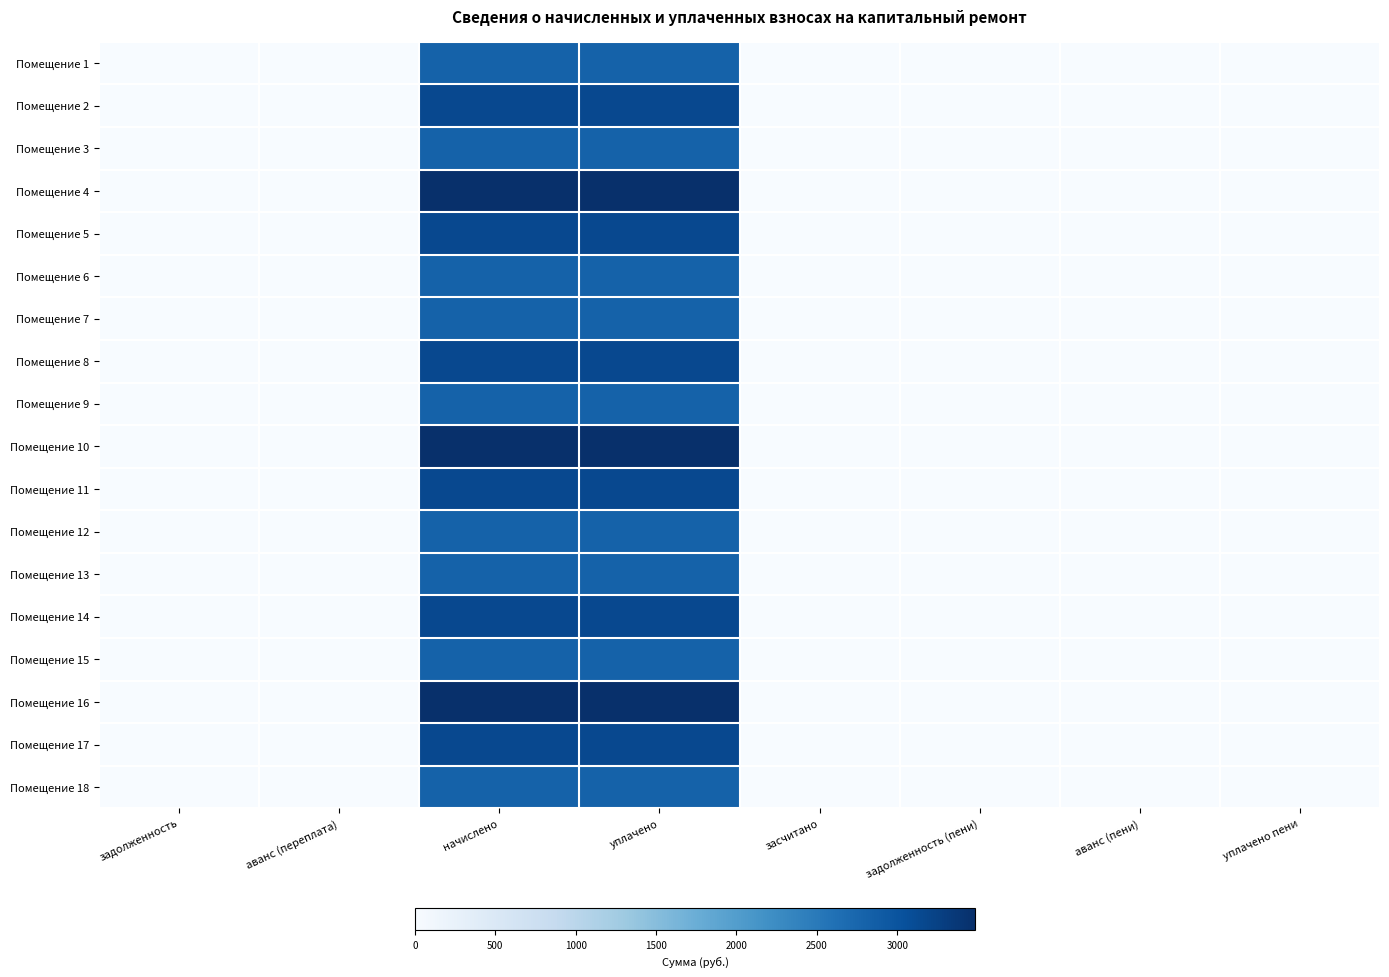

Between начислено and уплачено пени, which series saw the biggest shift?

Помещение 4